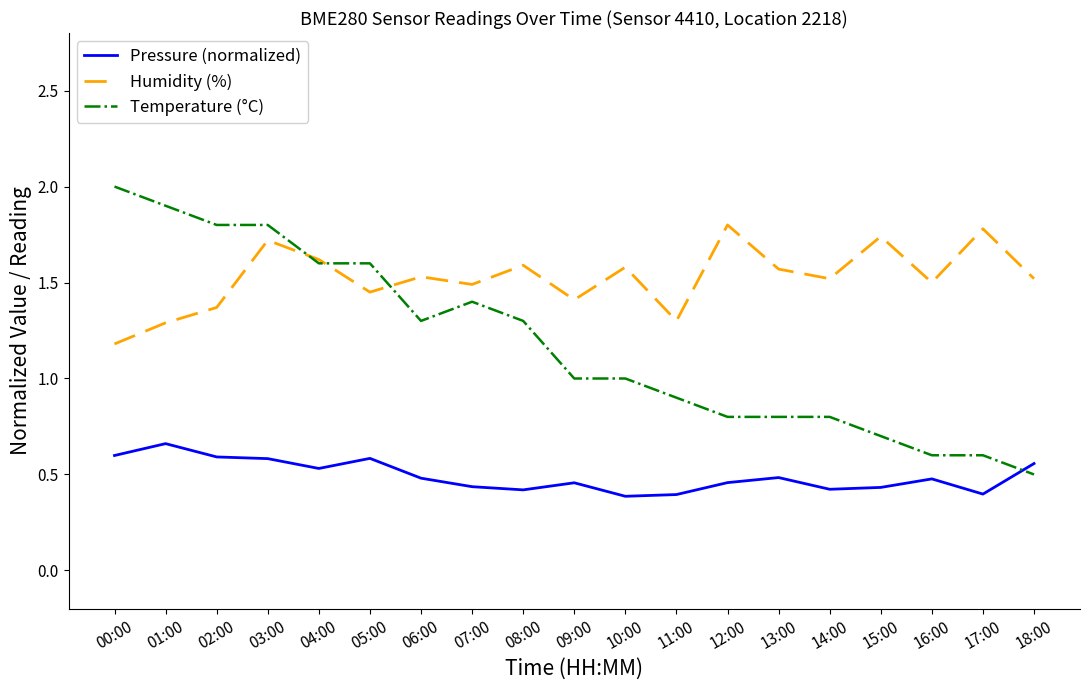

At which label does Temperature (°C) first exceed 1?

00:00